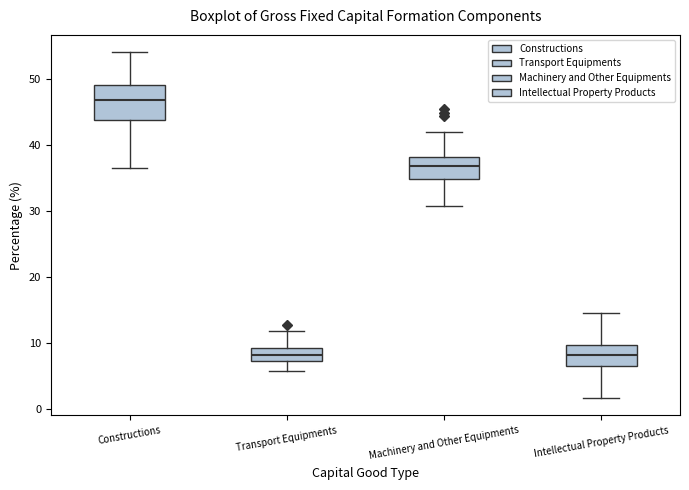

Reading left to right, read every box against the y-axis: the position of its median line, the range the box covers, and the ends of its whiskers. The values are not printed on the chart, so give them approximately, as read against the axis.

Constructions: median 47, box 44 to 49, whiskers 37 to 54
Transport Equipments: median 8, box 7 to 9, whiskers 6 to 12
Machinery and Other Equipments: median 37, box 35 to 38, whiskers 31 to 42
Intellectual Property Products: median 8, box 7 to 10, whiskers 2 to 15